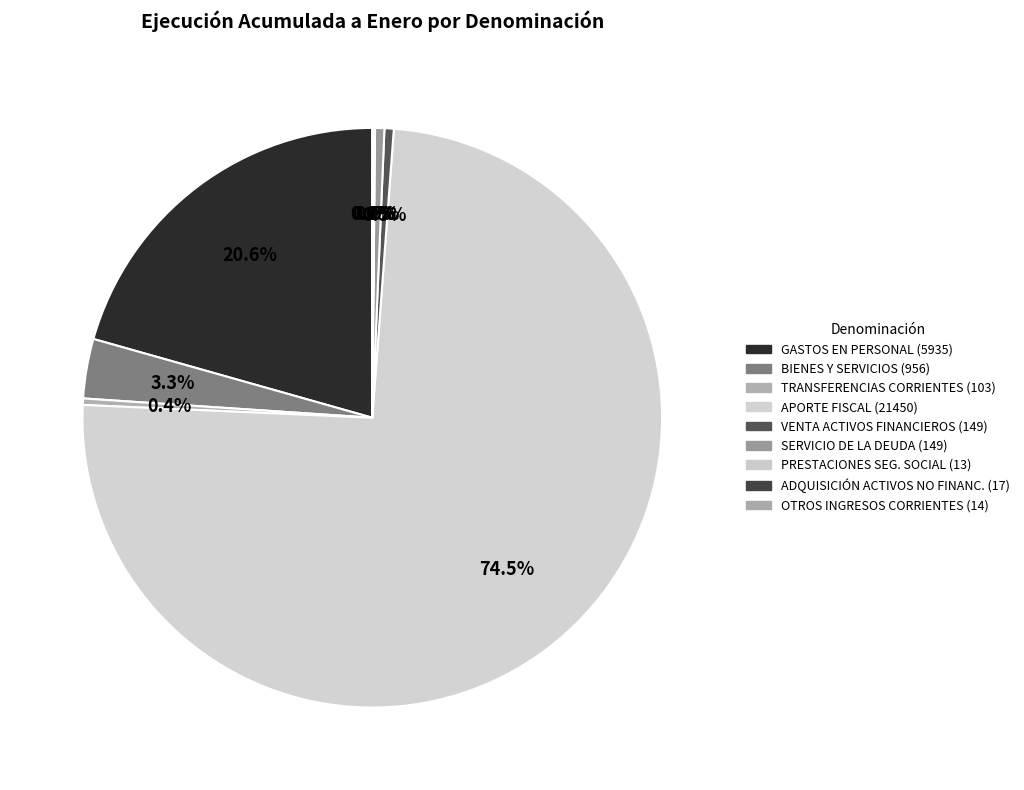

Count the number of slices in the pie.

9